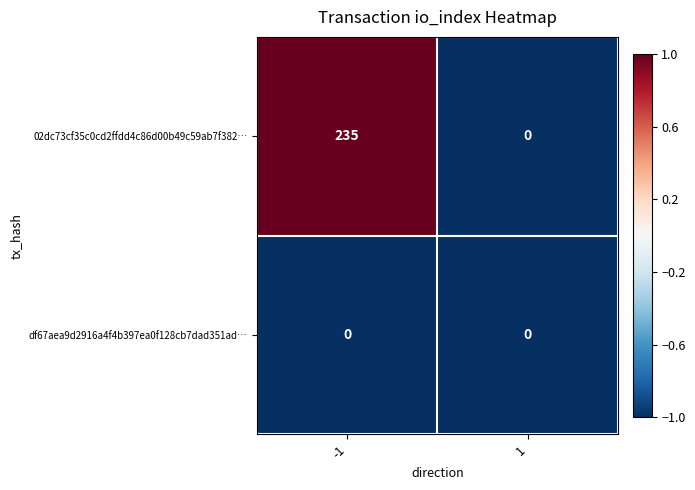

How many values in the 02dc73cf35c0cd2ffdd4c86d00b49c59ab7f382… series are below 235?

1